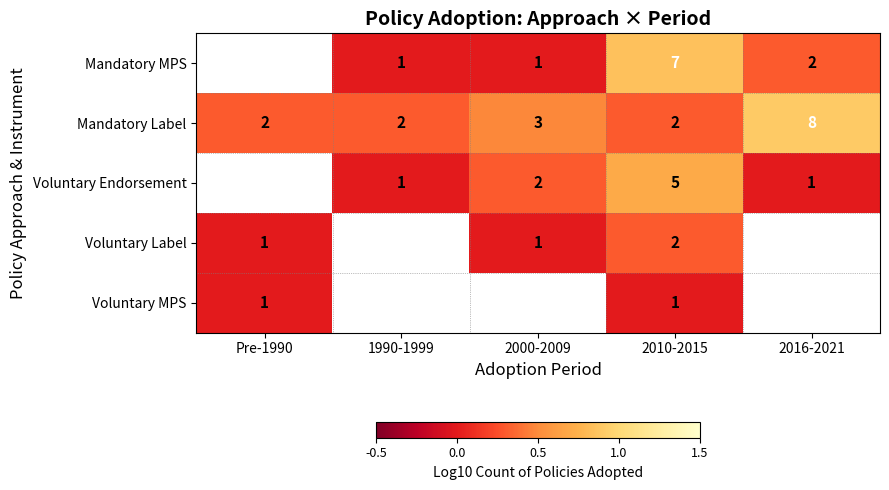

Is it true that Mandatory MPS equals 1.5 at 2010-2015?

False